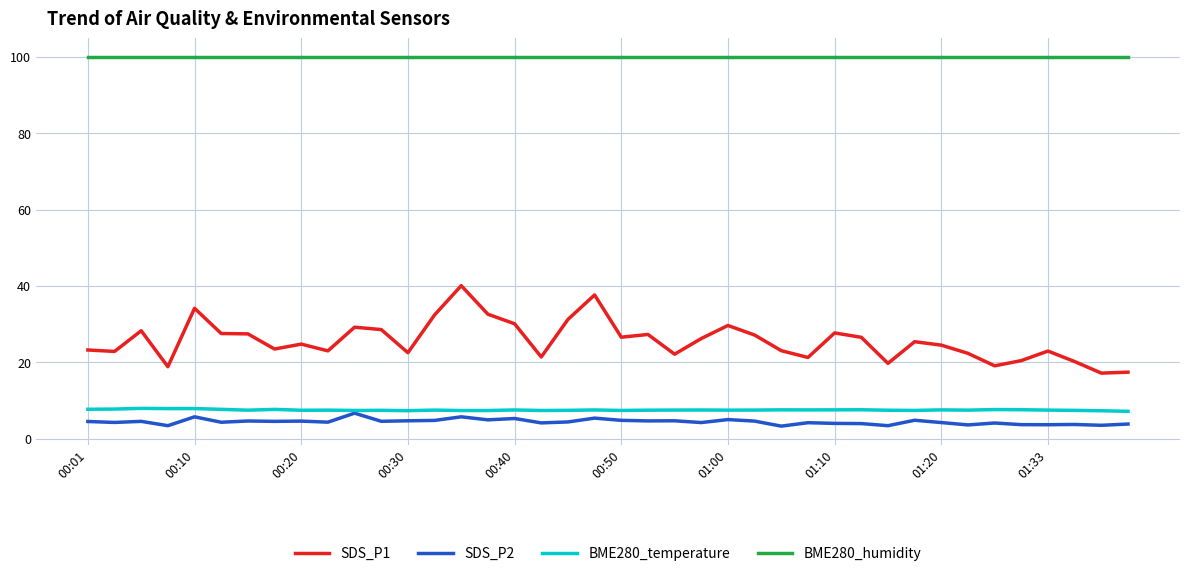

Which series has the largest range (max minus min)?

SDS_P1